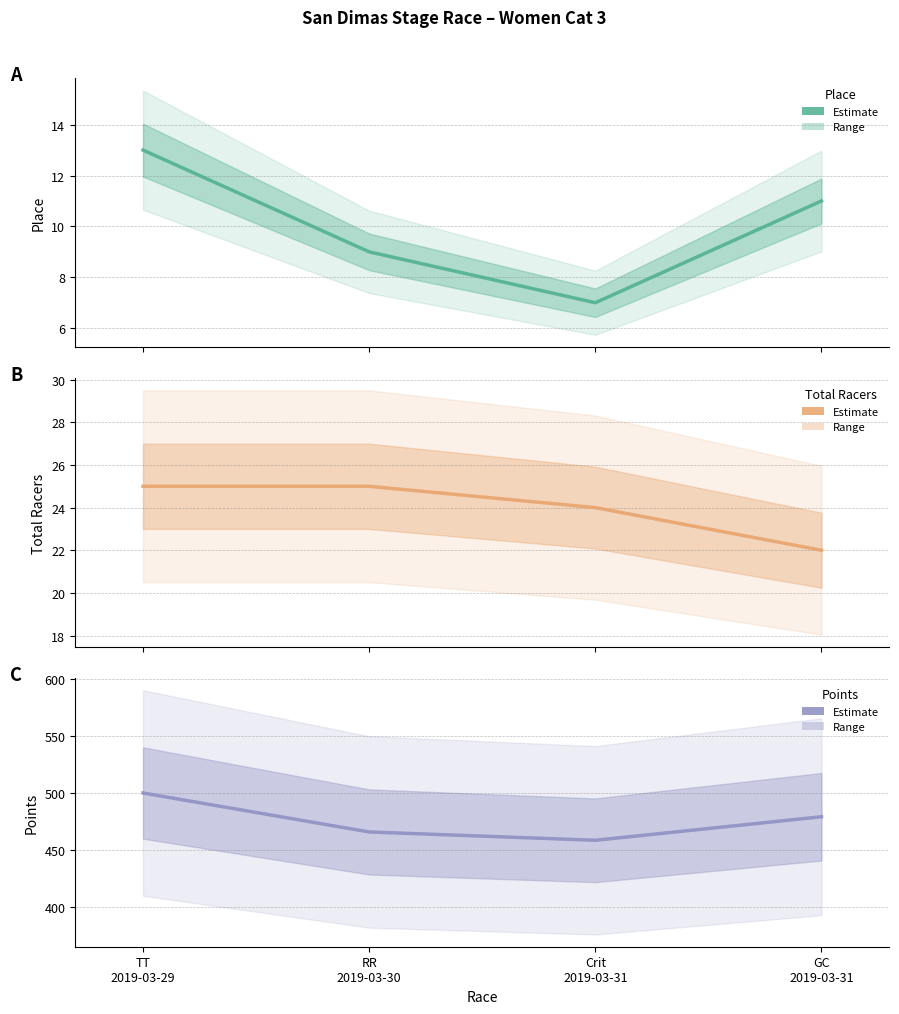

True or false: Place (estimate) and Total Racers (estimate) cross at least once.

False